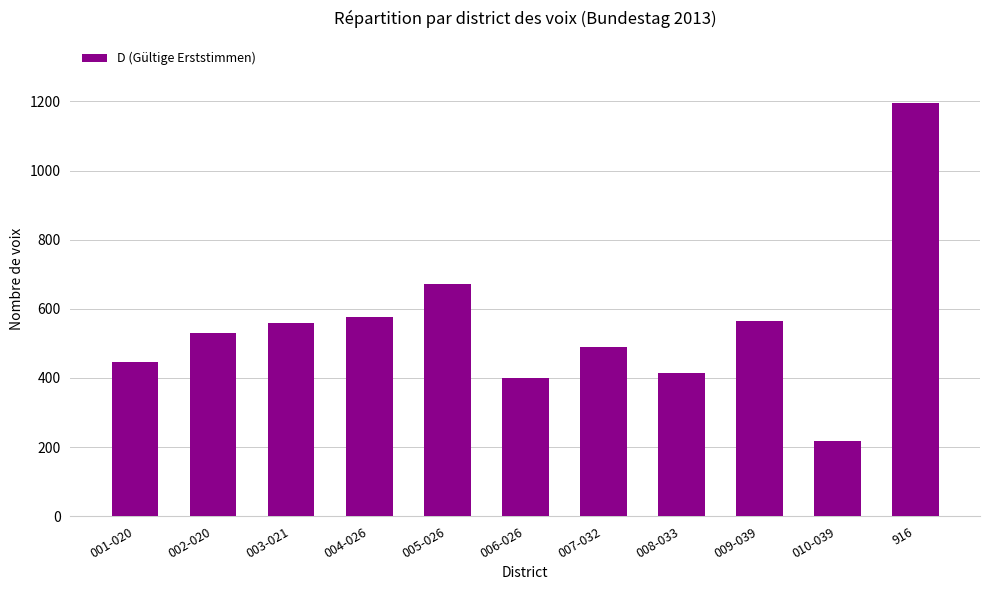

What is the minimum value shown in the chart?

217